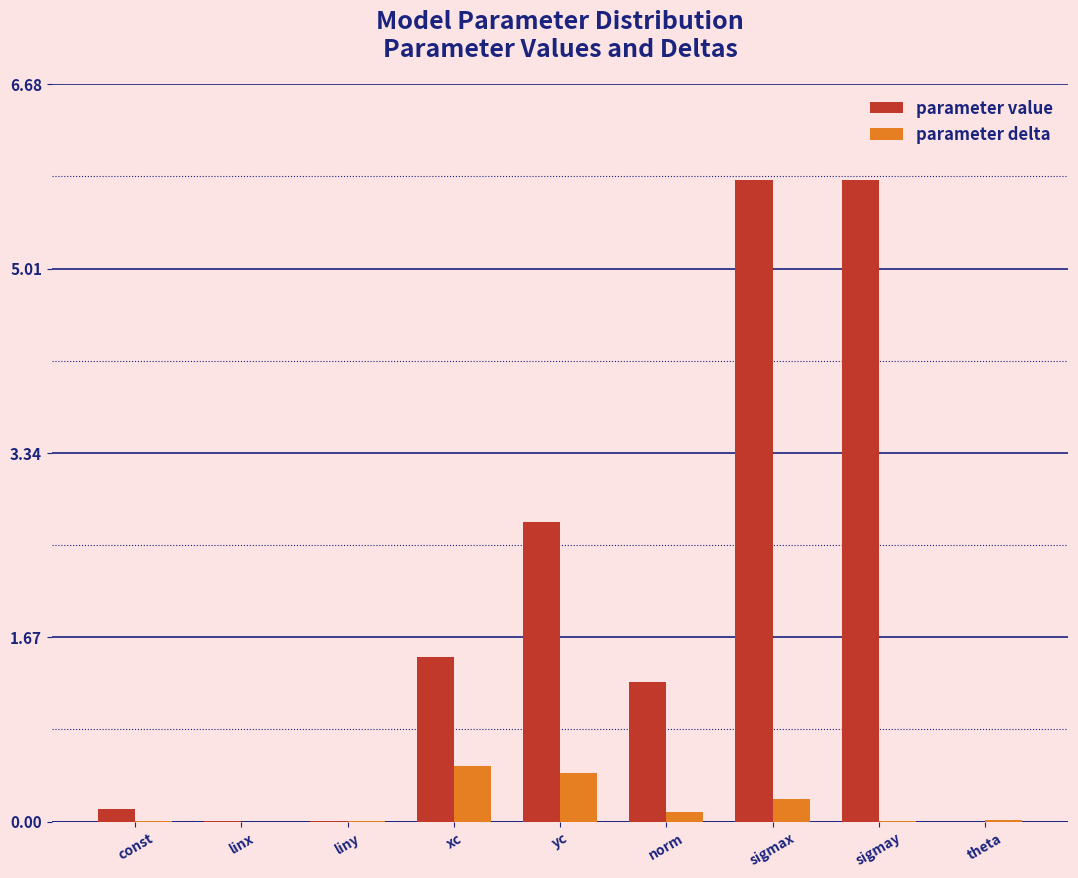

Which series changed the most between yc and norm?

parameter value